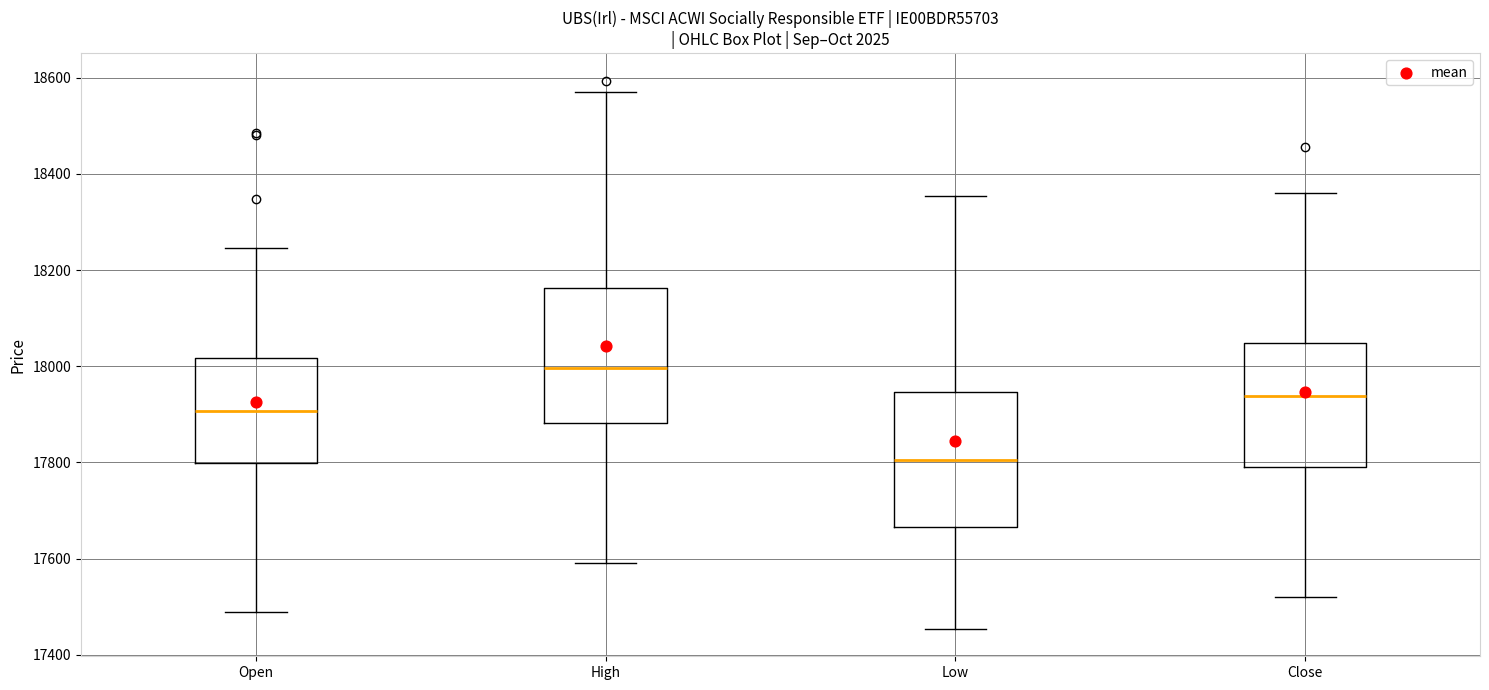

Reading left to right, read every box against the y-axis: the position of its median line, the range the box covers, and the ends of its whiskers. The values are not printed on the chart, so give them approximately, as read against the axis.

Open: median 17900, box 17800 to 18020, whiskers 17500 to 18240
High: median 18000, box 17880 to 18160, whiskers 17600 to 18580
Low: median 17800, box 17660 to 17940, whiskers 17460 to 18360
Close: median 17940, box 17800 to 18040, whiskers 17520 to 18360